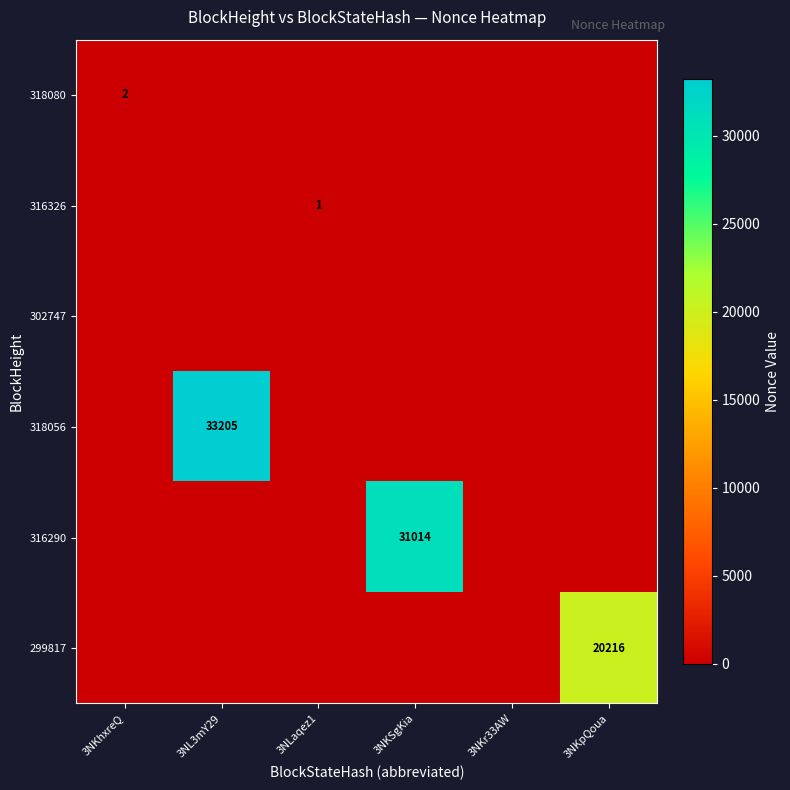

What is the spread (max minus min) of values at 3NKpQoua?

20216